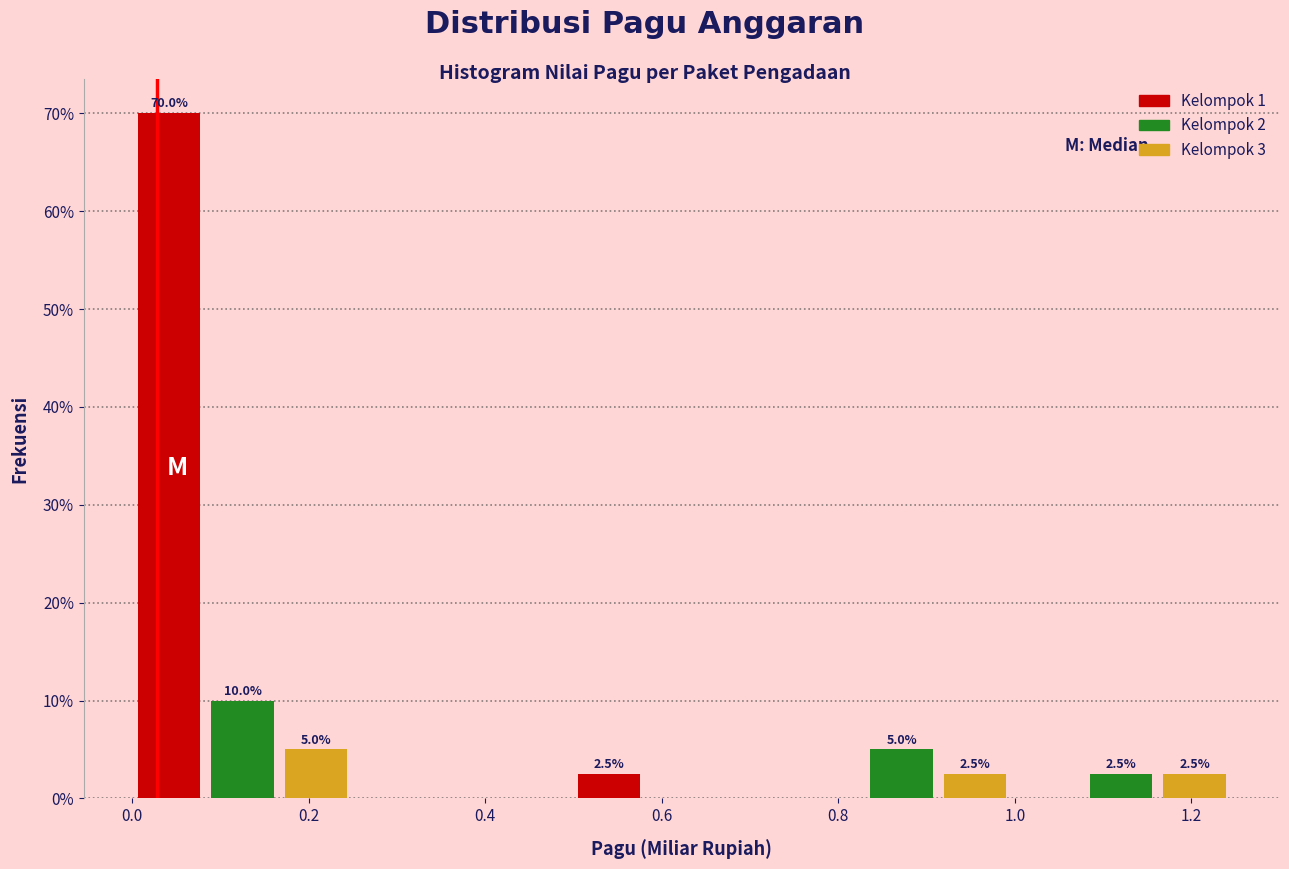

Over which range of the x-axis is the bar tallest?

0.00 to 0.08